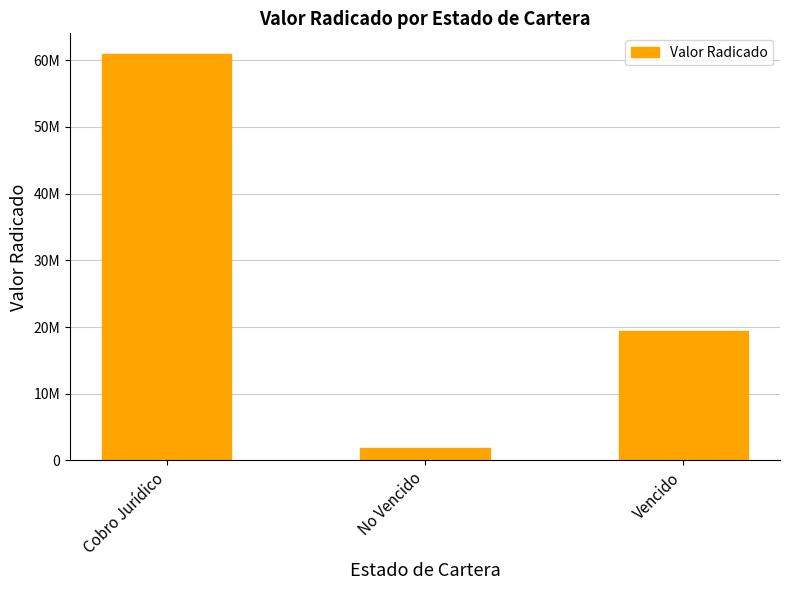

Reading left to right, list all the values displayed in this chart.

60971430	1796573	19377681